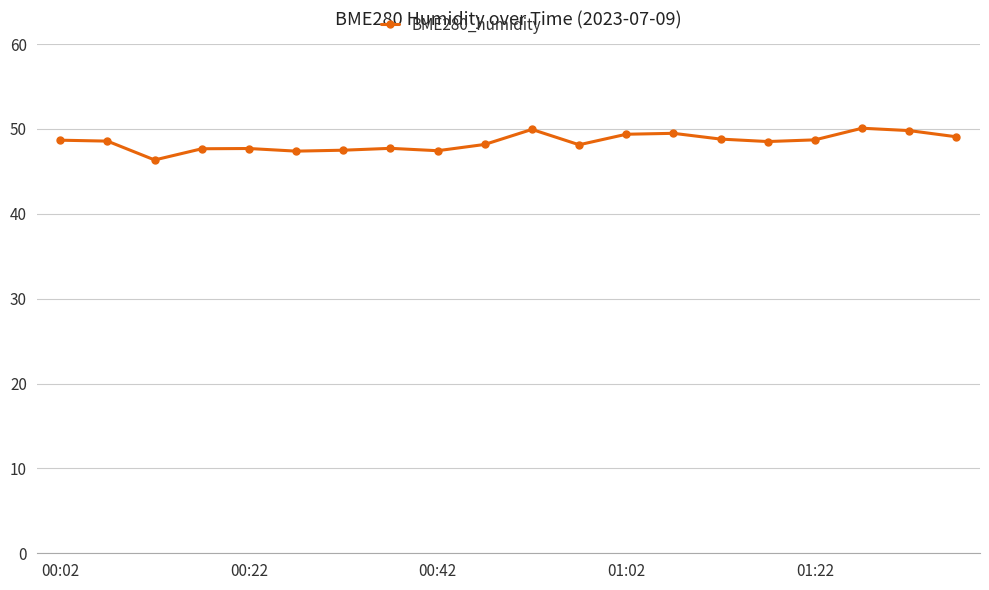

True or false: there are more than 2 points higher than both neighbors.

True